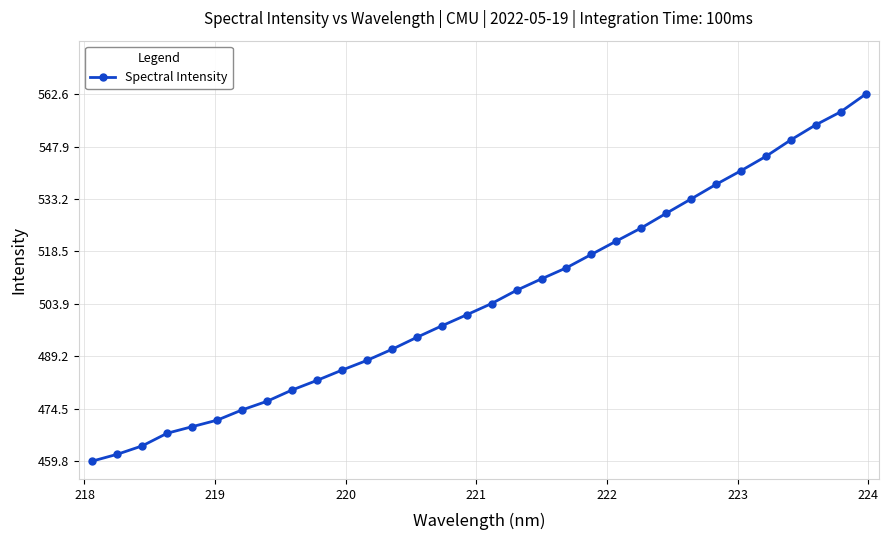

What is the greatest value displayed?

562.6